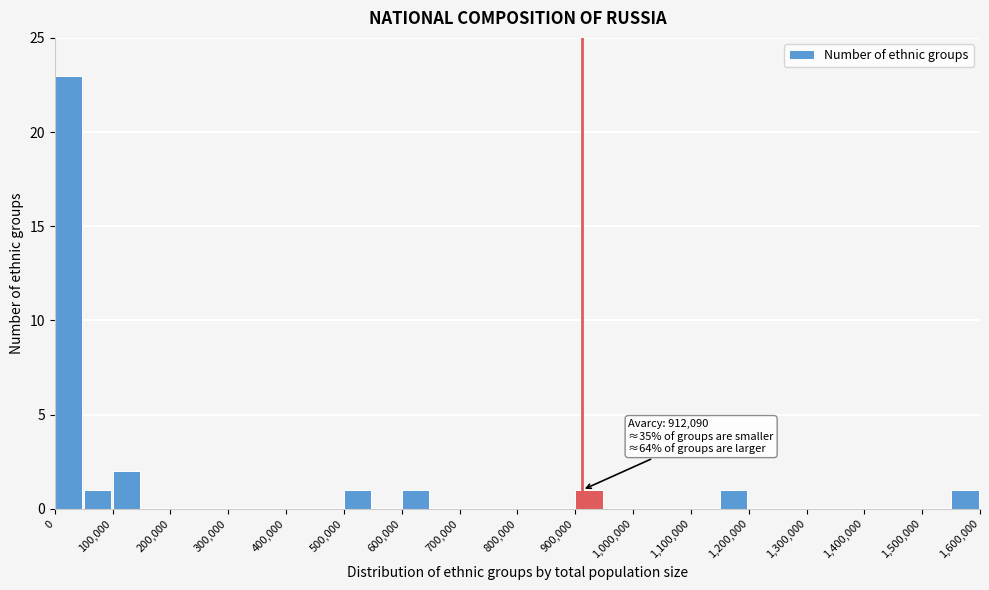

Over which range of the x-axis is the bar tallest?

0 to 50000